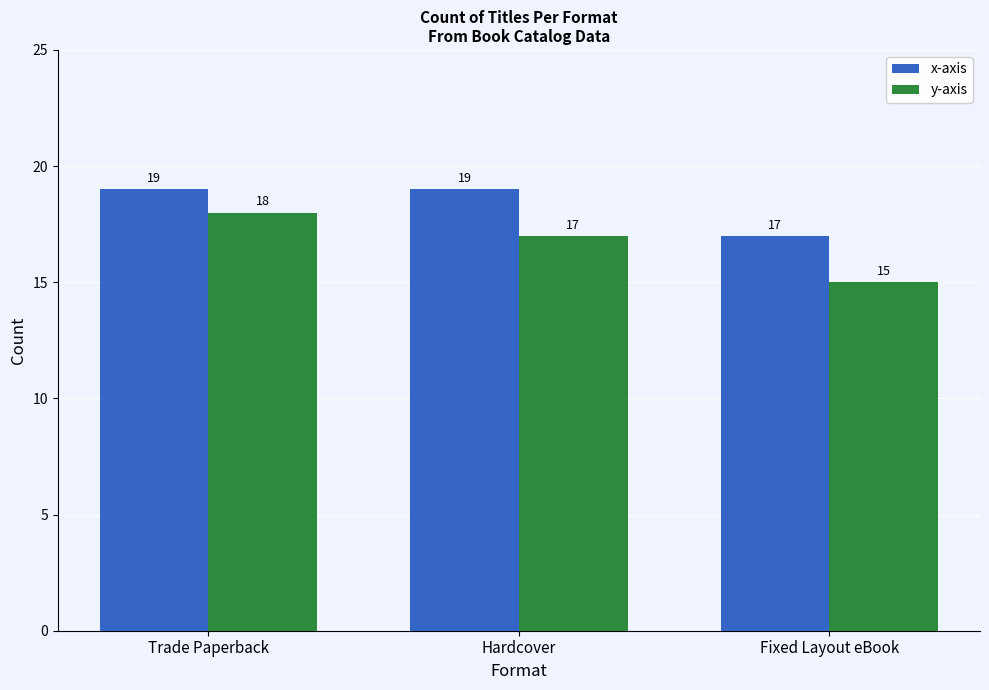

How many bars are there in each group?

2